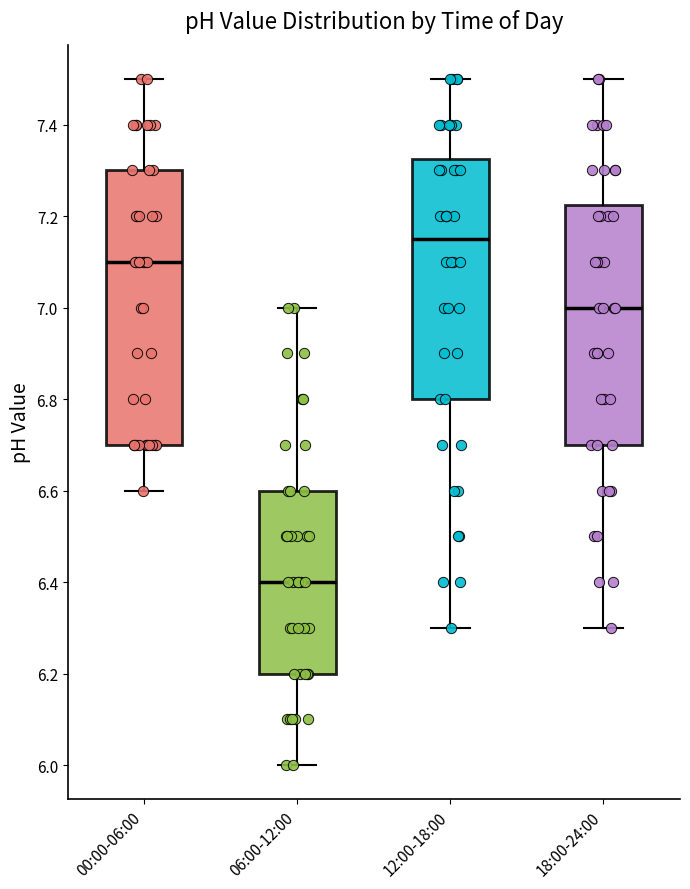

Which box's median line is the lowest?

06:00-12:00